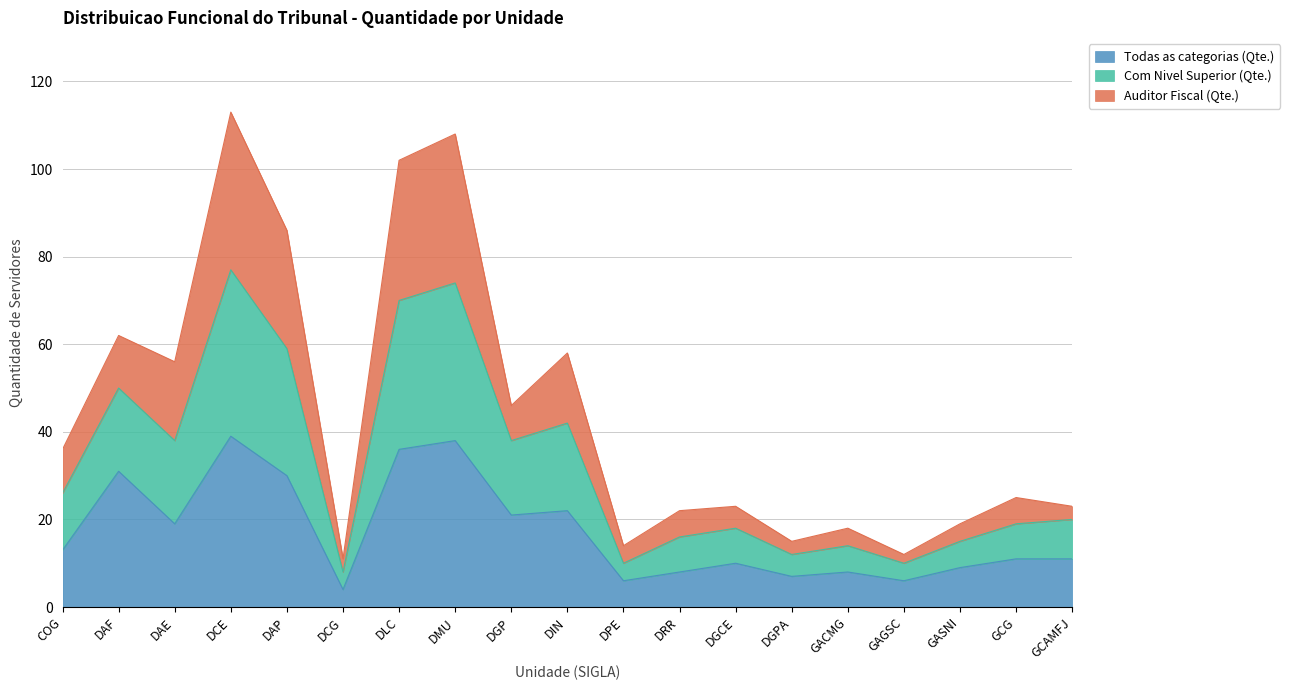

Between DRR and DLC, which is larger?

DLC